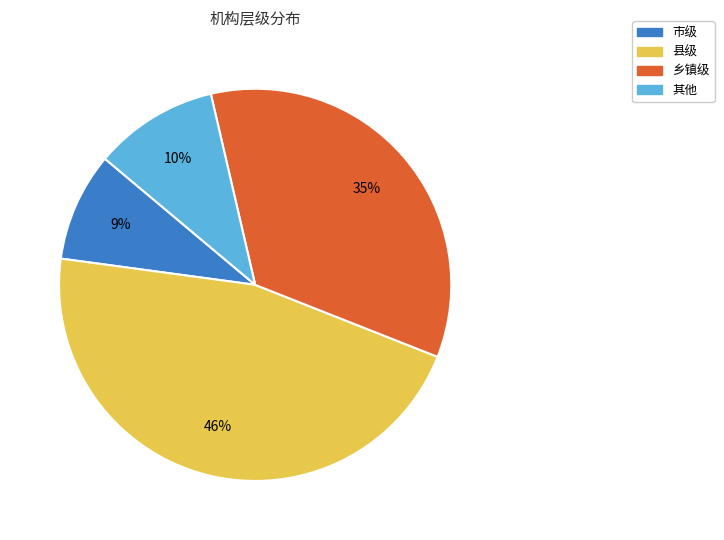

Approximately how many times larger is the value at 县级 compared to 市级?

5.1